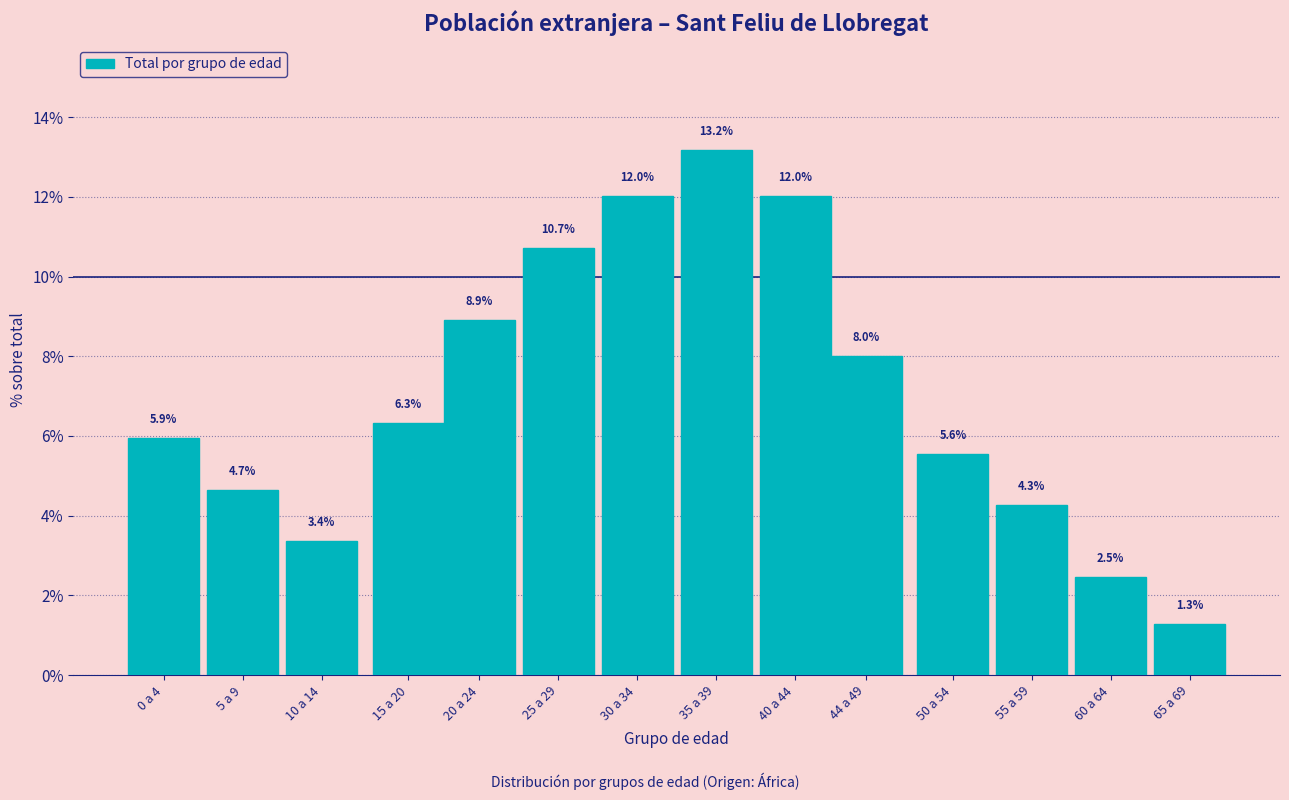

Reading left to right, list all the values displayed in this chart.

5.9	4.7	3.4	6.3	8.9	10.7	12.0	13.2	12.0	8.0	5.6	4.3	2.5	1.3